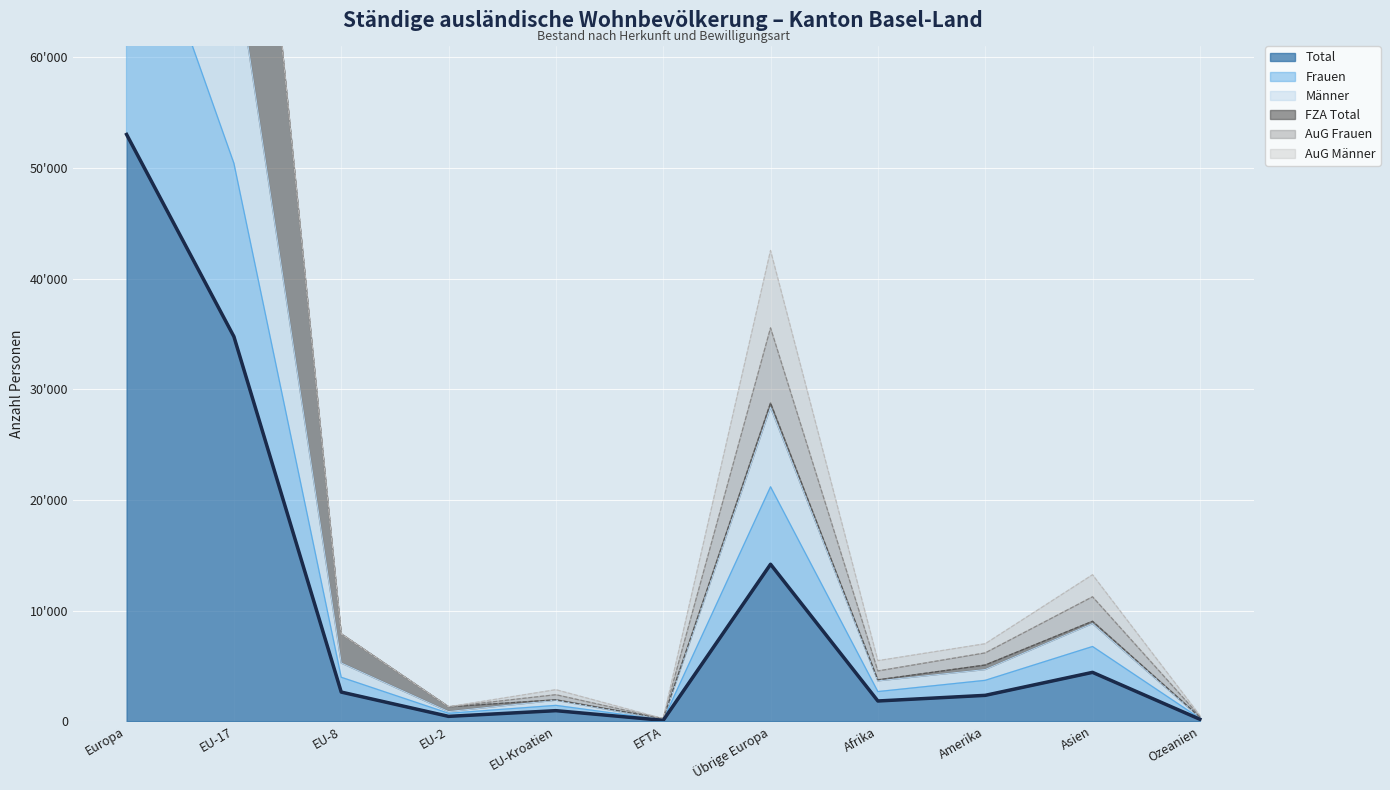

Does the chart display data point markers on the line(s)?

No